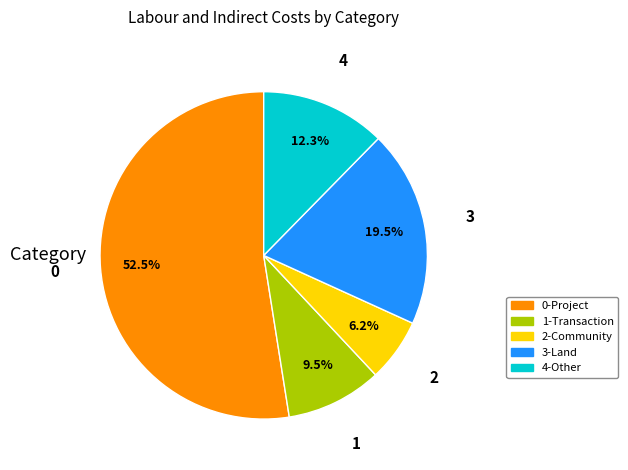

Is there any slice that represents more than half of the pie?

Yes